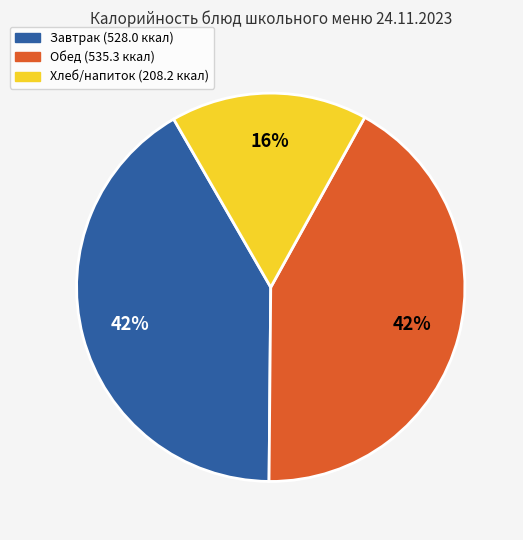

To the nearest percent, what is the difference between the largest and smallest slice percentages?

26%